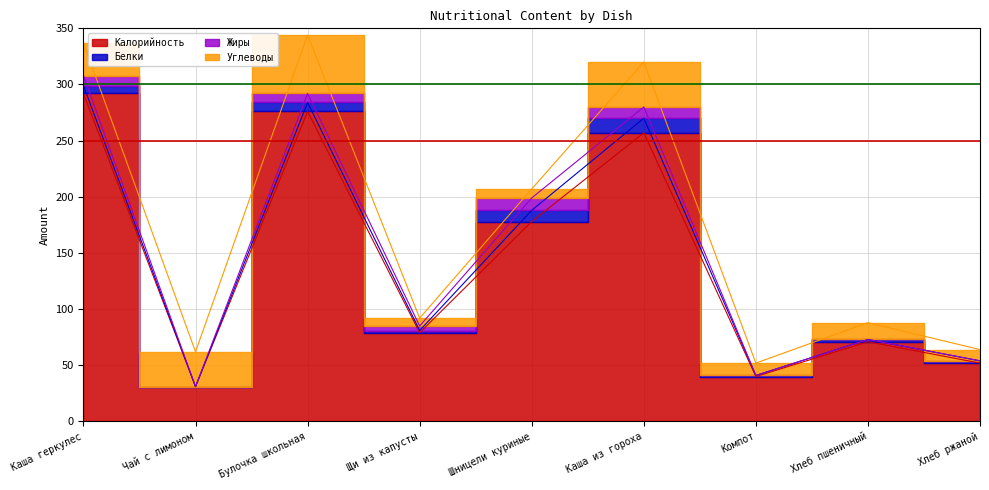

How many values in the Калорийность series exceed 79?

4